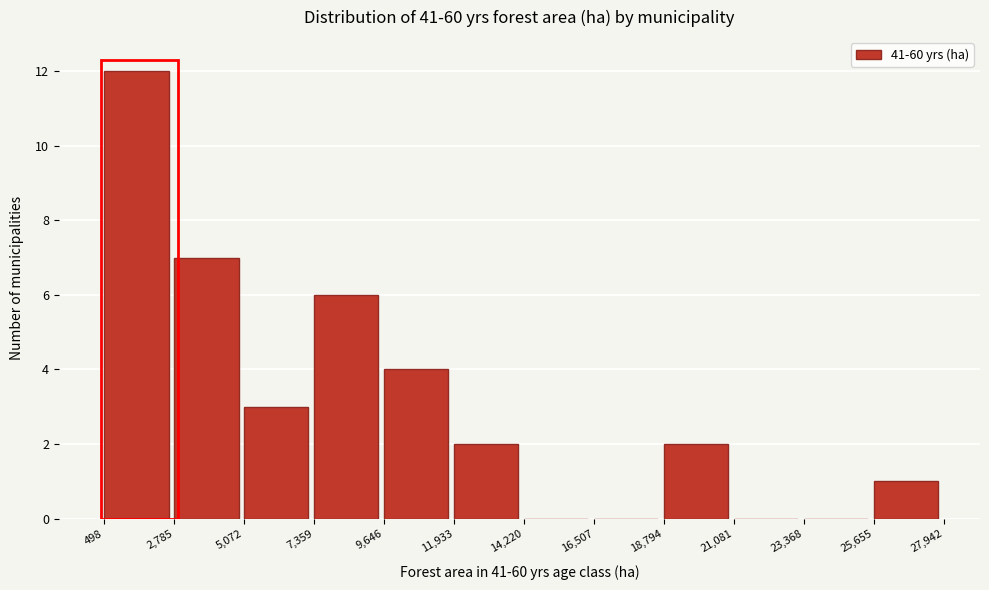

Which range on the x-axis has the tallest bar?

498 to 2,785